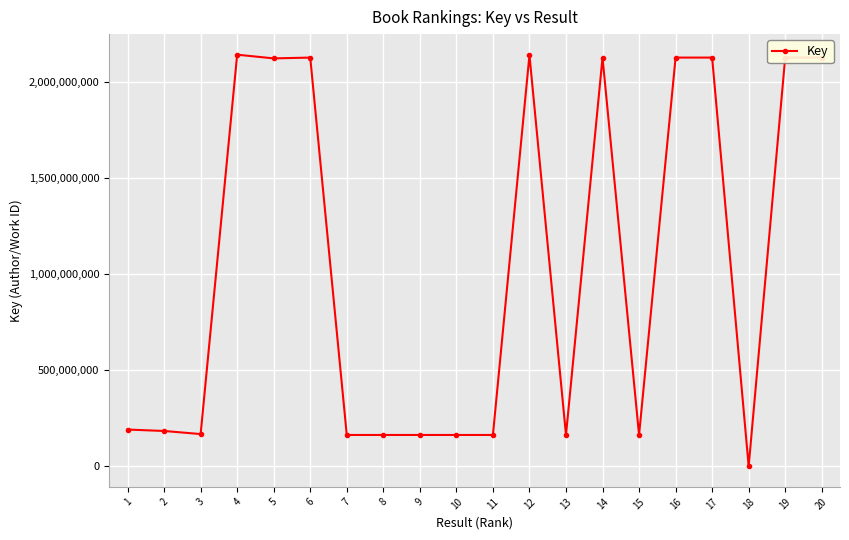

What is the minimum value shown in the chart?

160909